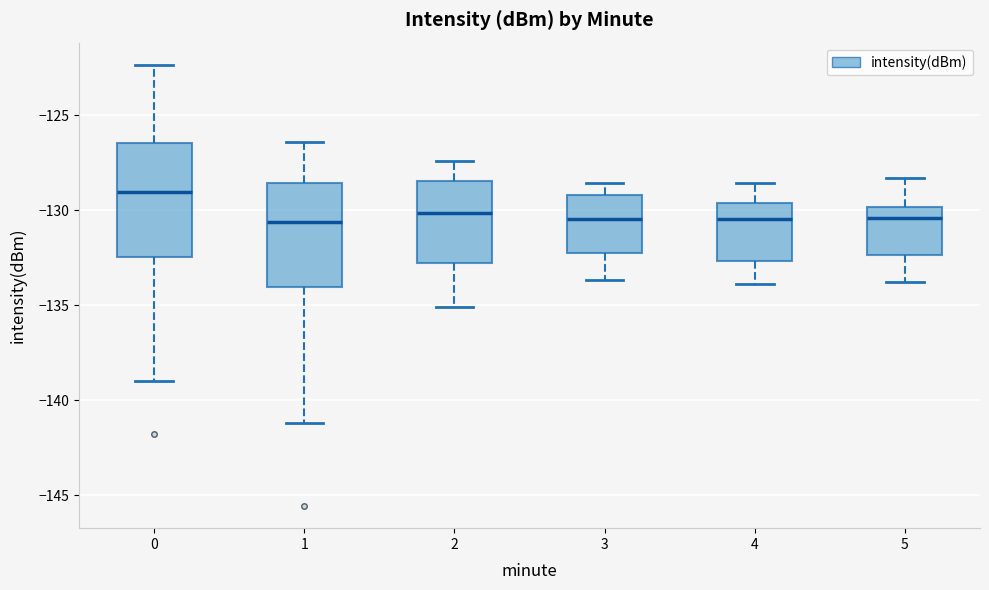

Where does the lower whisker of the box at x = 1 end on the y-axis? The values are not printed on the chart, so give them approximately, as read against the axis.

-141.0